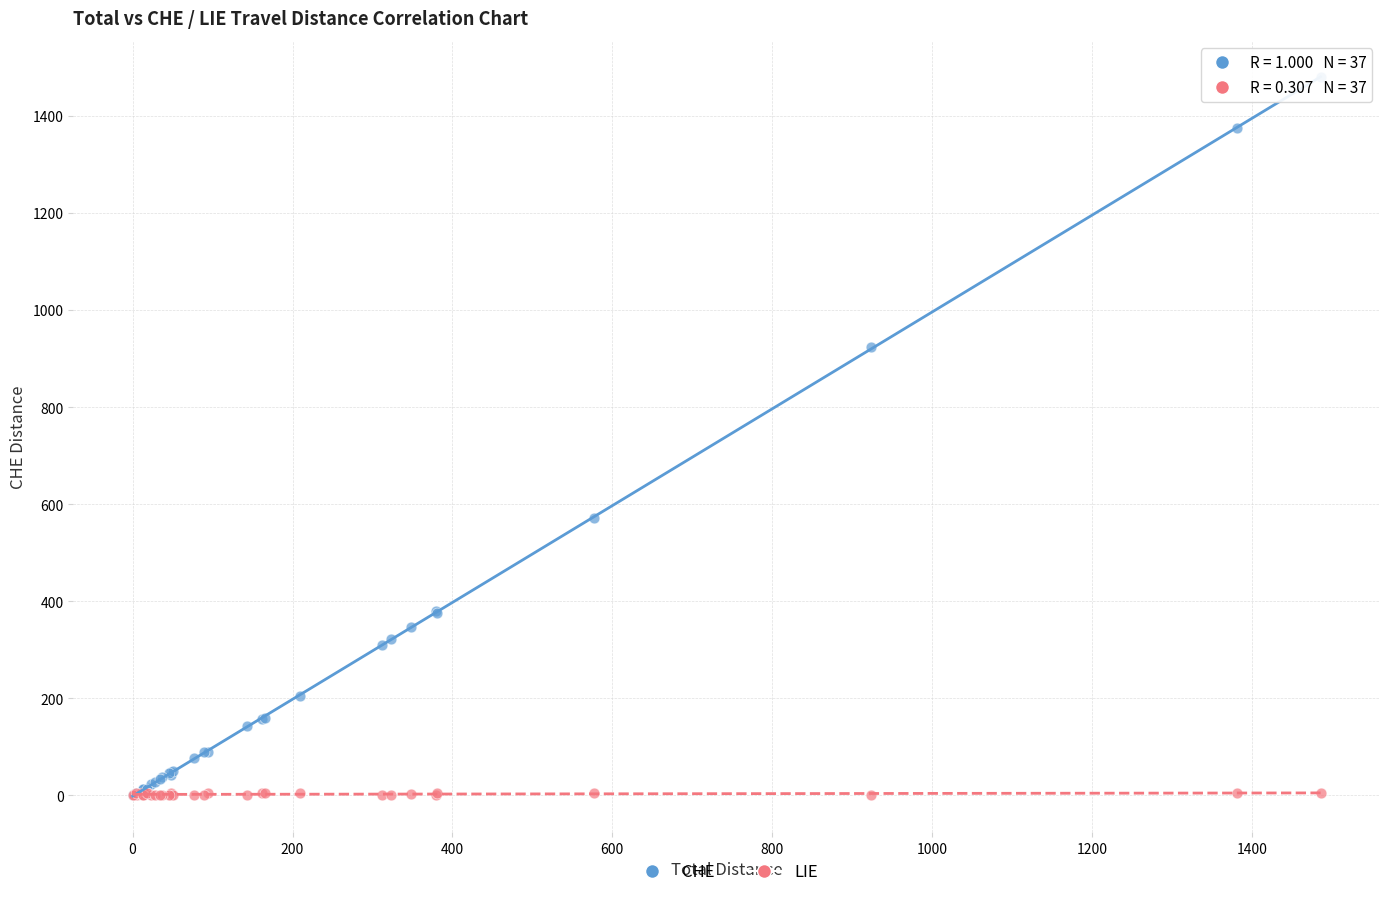

What are all the series names shown in the legend?

CHE, LIE